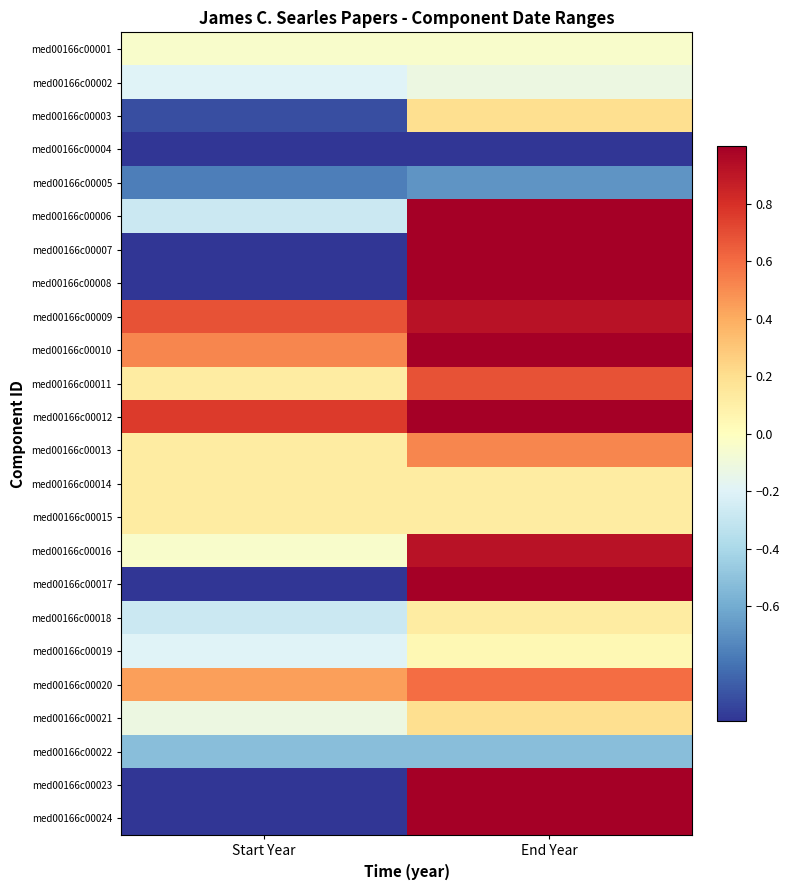

Count the number of data series in this chart.

24